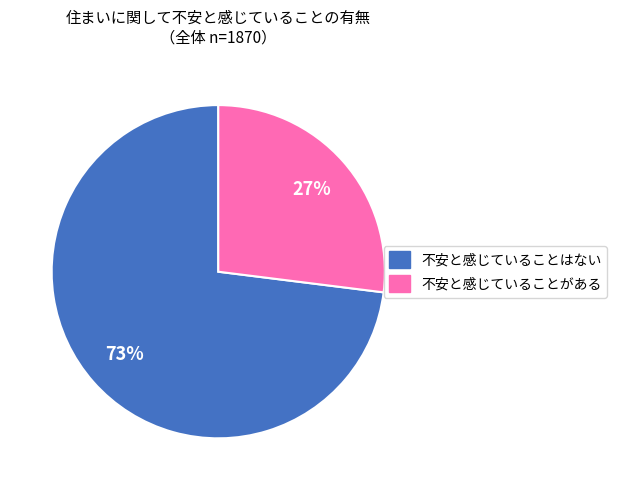

To the nearest percent, what is the difference between the largest and smallest slice percentages?

46%